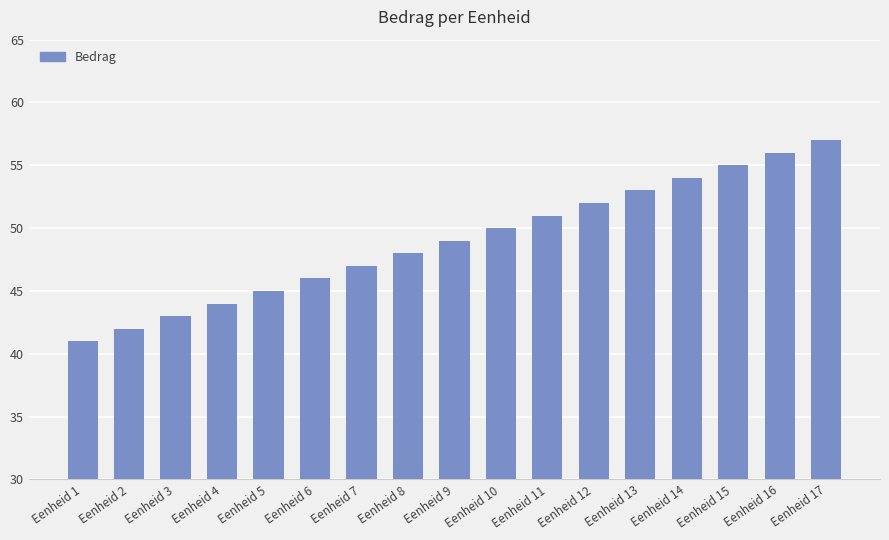

Reading right to left, what are all the values shown in this chart?

57	56	55	54	53	52	51	50	49	48	47	46	45	44	43	42	41